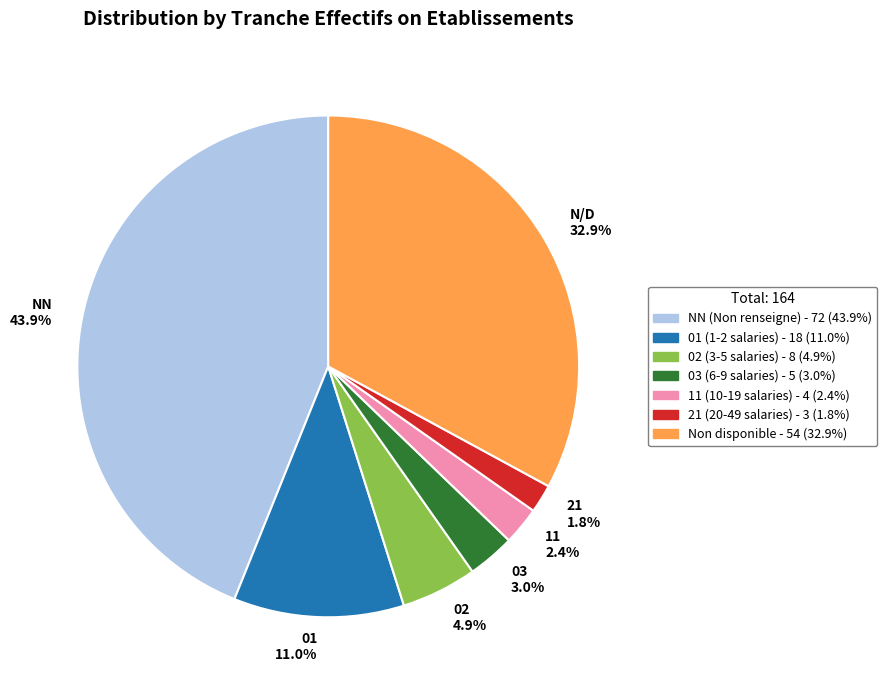

To the nearest percent, what is the difference between the largest and smallest slice percentages?

42%